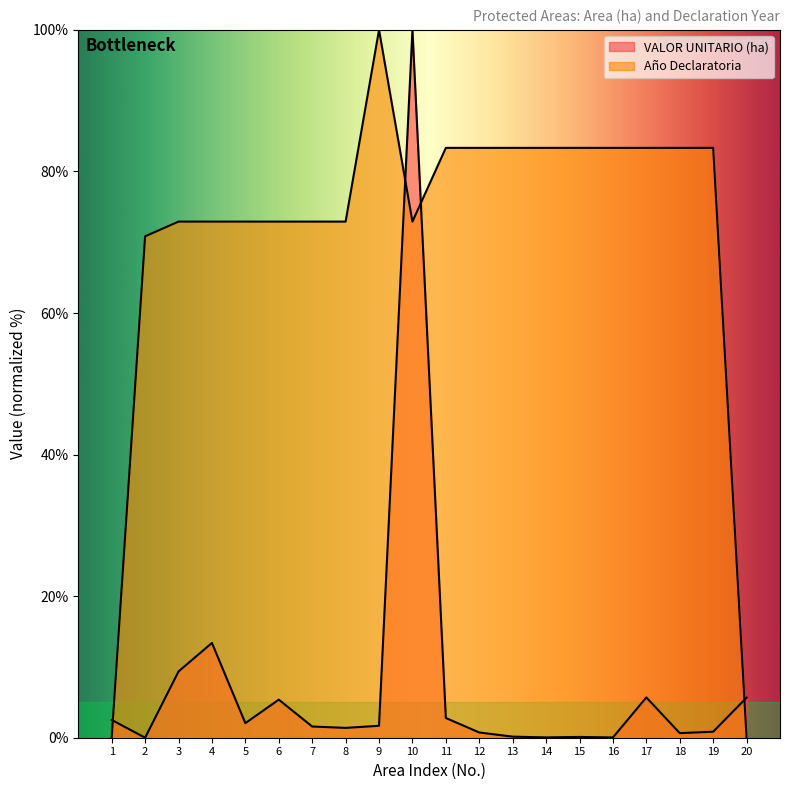

How many lines are shown in the chart?

2